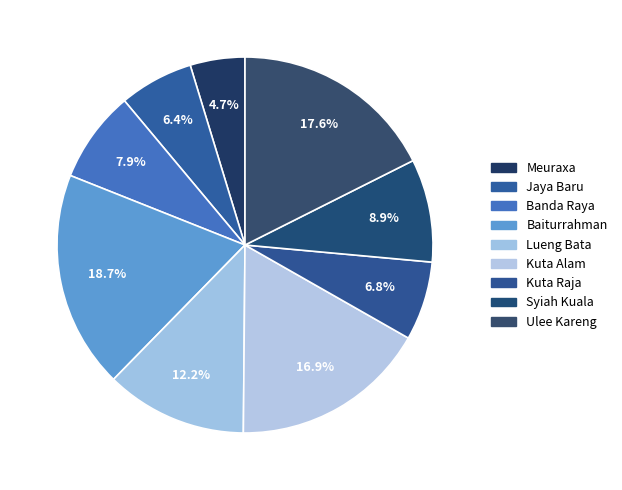

What portion of the pie excludes Ulee Kareng?

82.4%